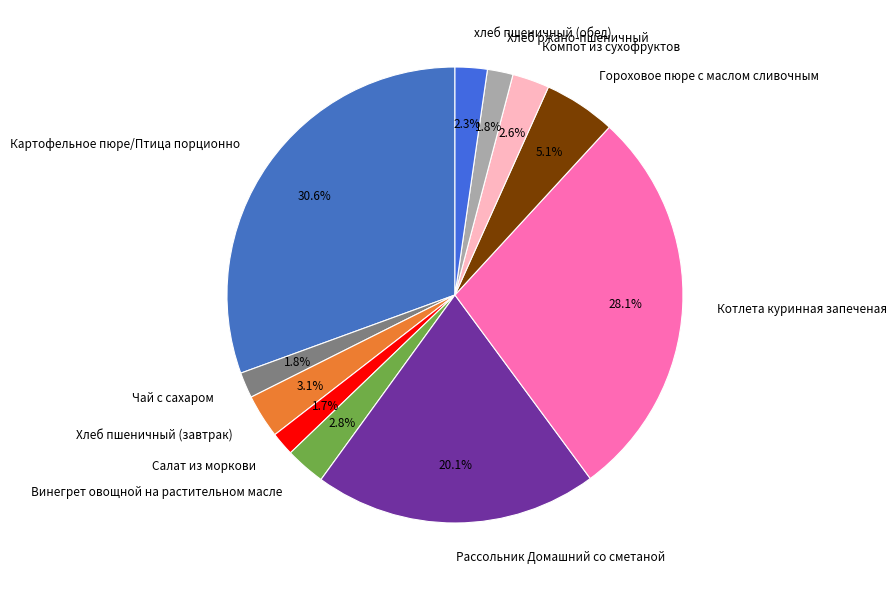

What is the ratio of the value at Гороховое пюре с маслом сливочным to the value at Картофельное пюре/Птица порционно?

0.2